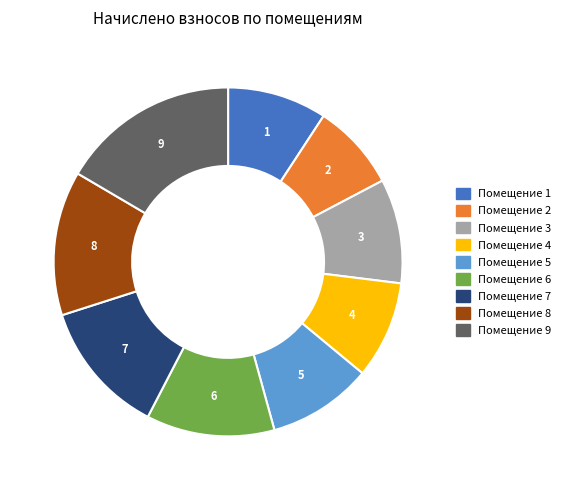

Does 8 represent more than half of the total?

No